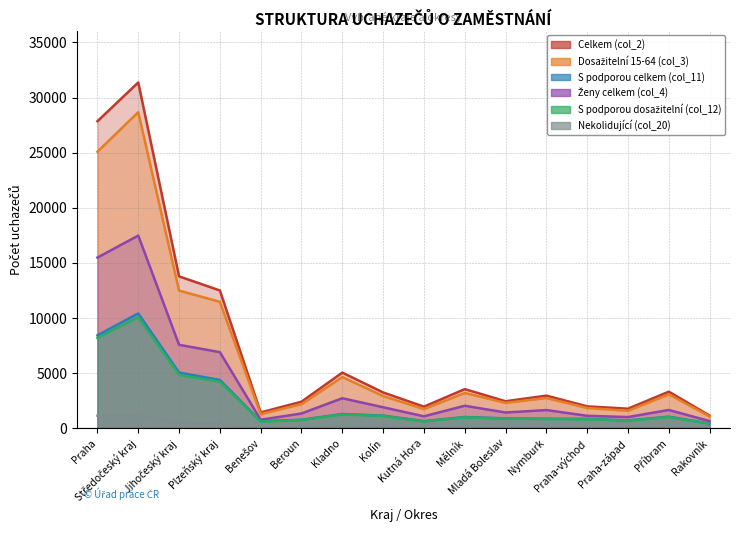

The Nekolidující (col_20) series shows 27 at Praha-východ. True or false?

False